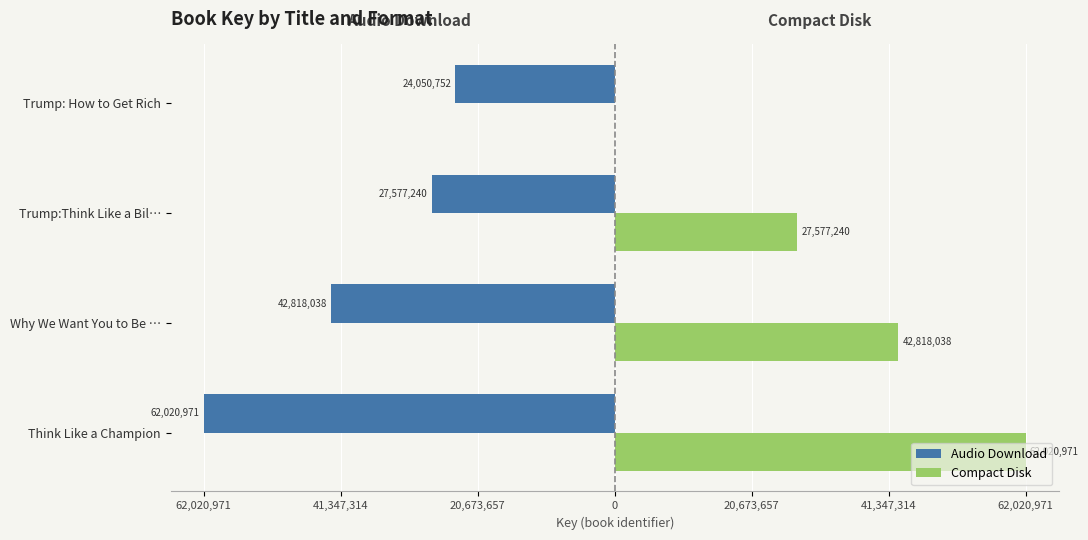

What is the maximum value shown in the chart?

62020971